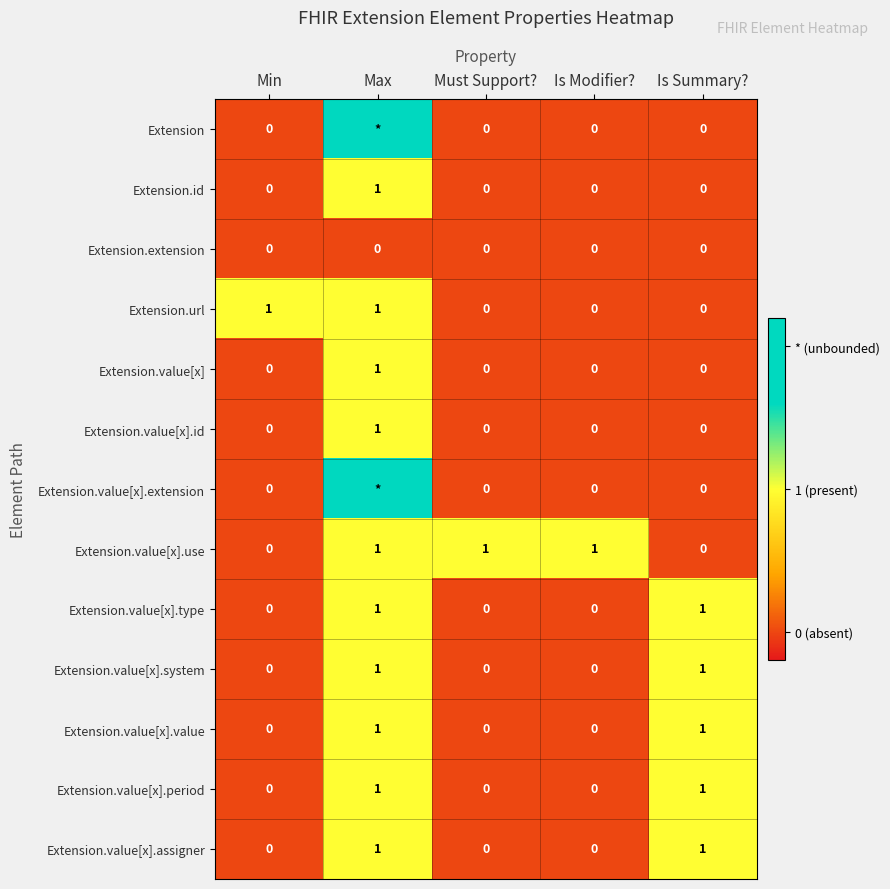

Is the value of Extension.value[x].system at Is Modifier? greater than the value of Extension.value[x].value at Is Summary??

No